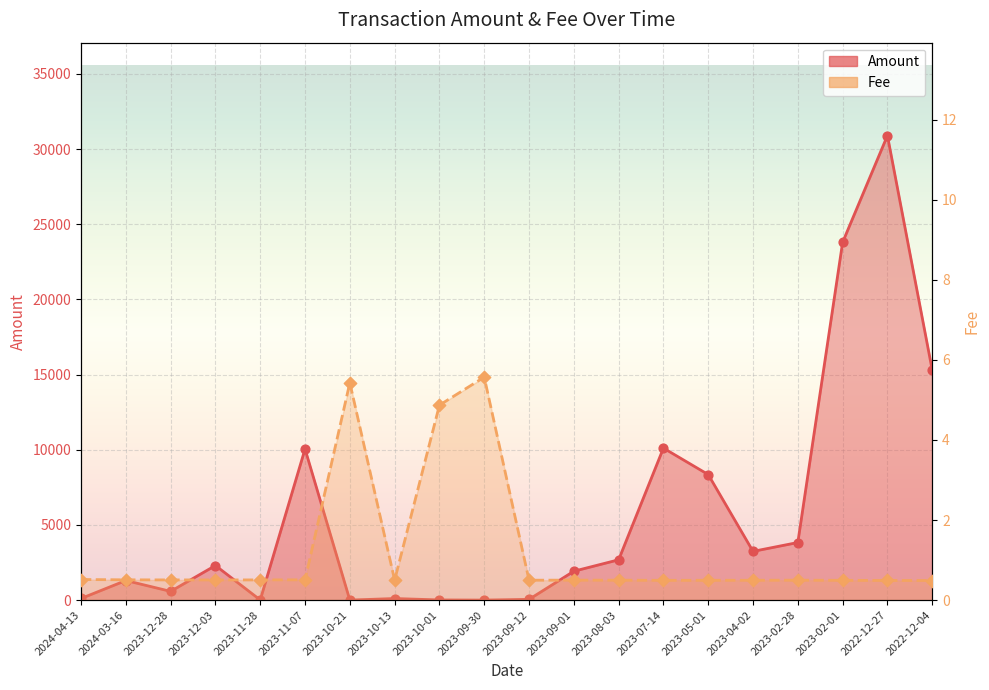

What is the total value across all series at 2022-12-27?

30900.5